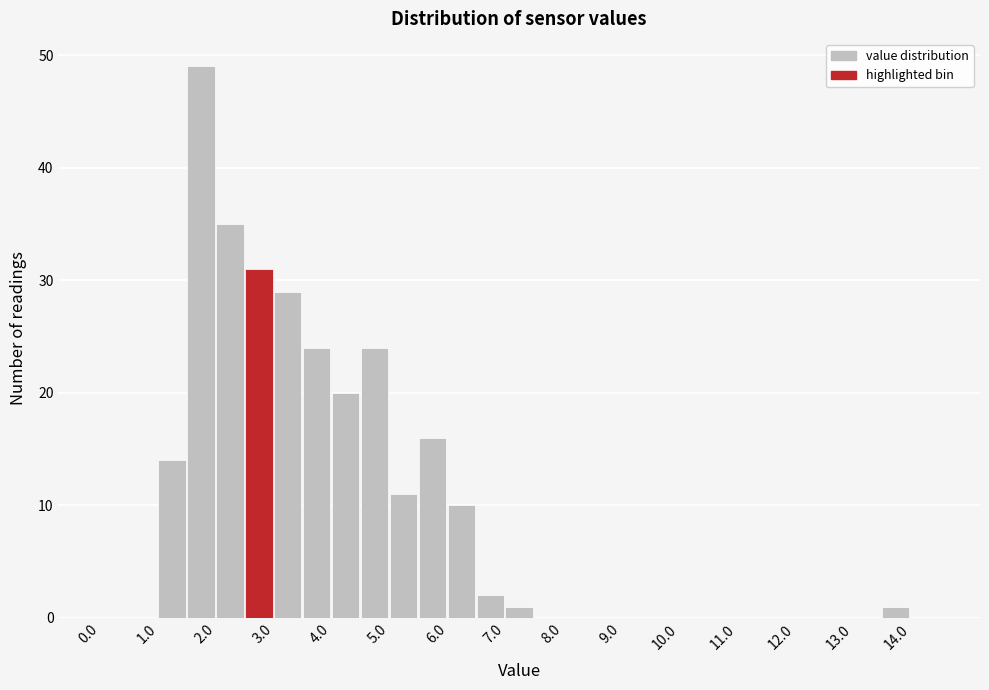

Which range on the x-axis has the tallest bar?

1.5 to 2.0